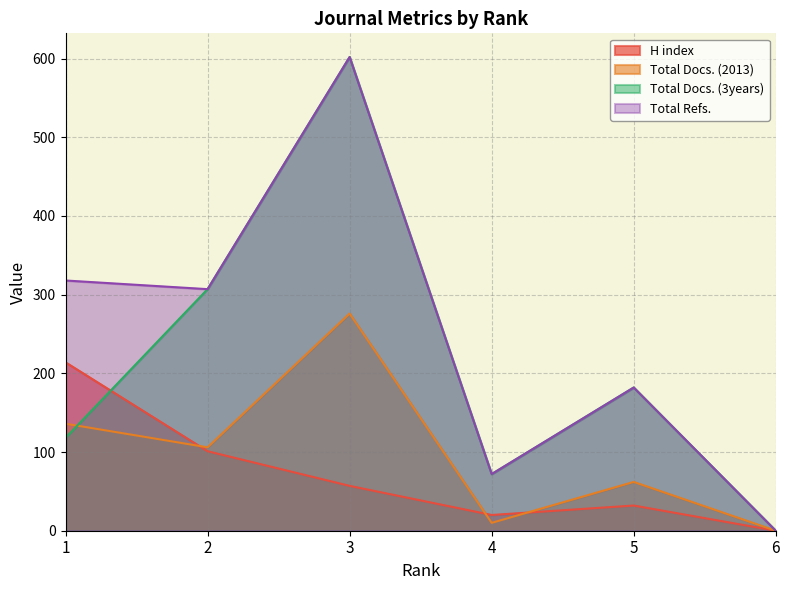

The Total Refs. series shows 602 at 3. True or false?

True